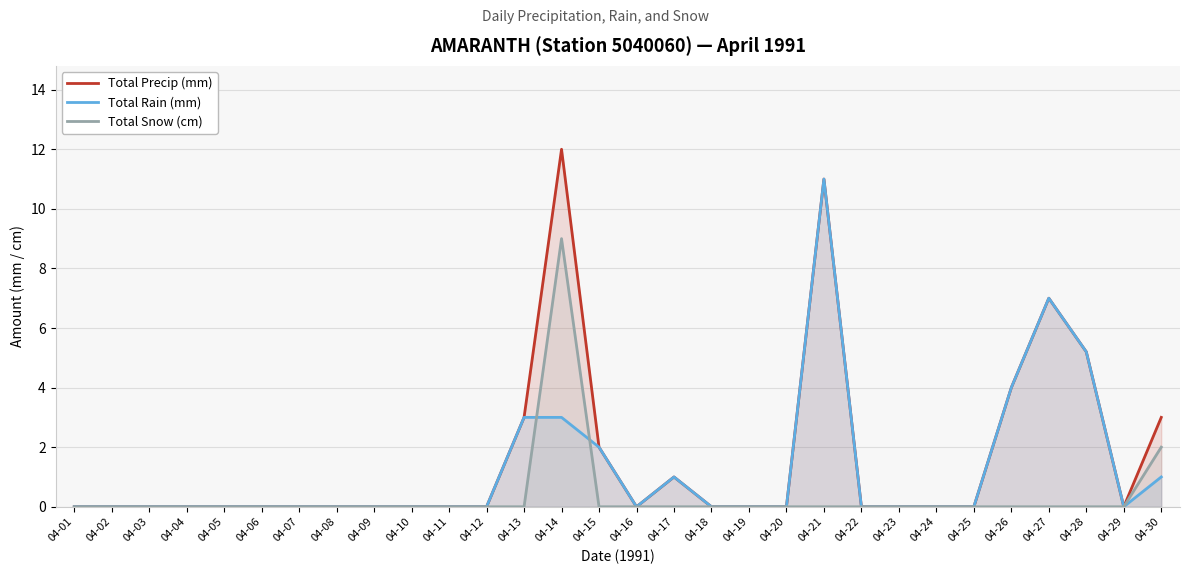

What is the sum of the Total Precip (mm) values at 04-06 and 04-17?

1.0